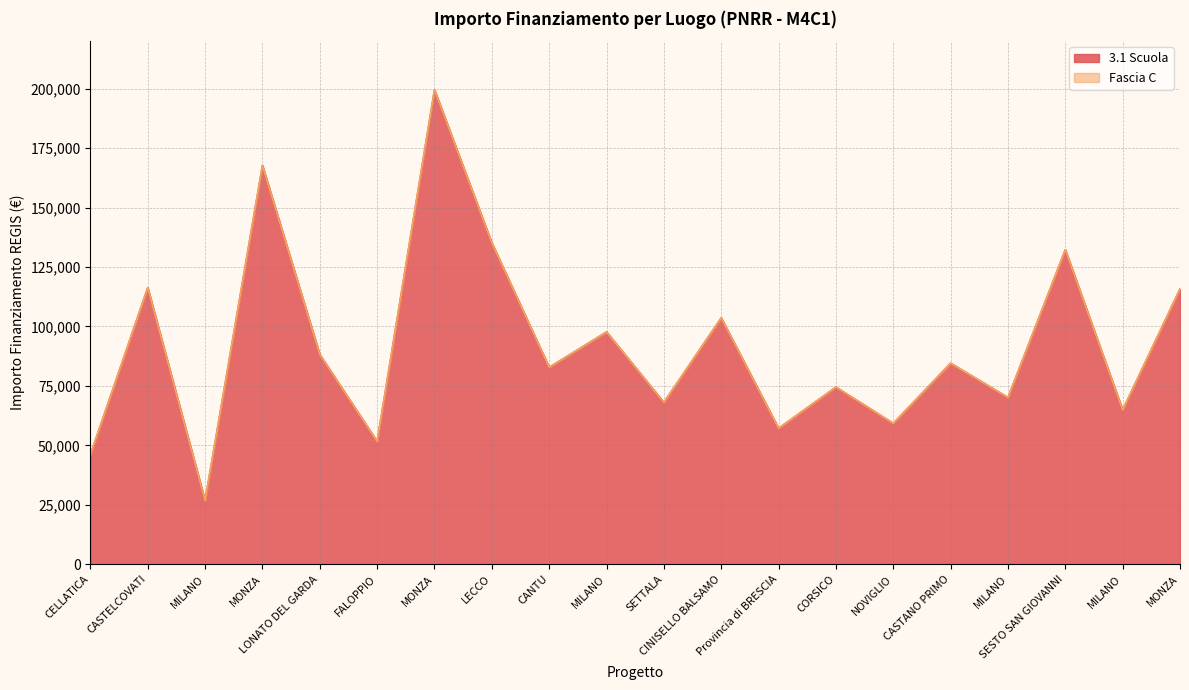

What is the lowest value of the Fascia C series?

26730.0